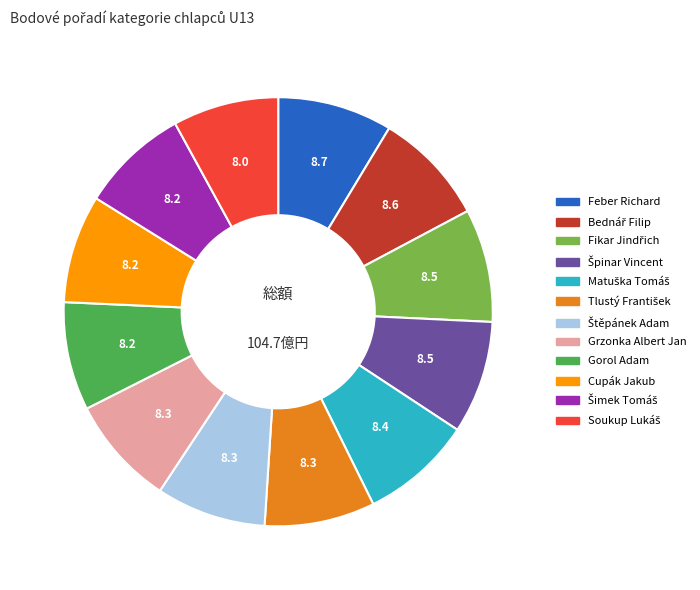

Does any single category account for the majority?

No